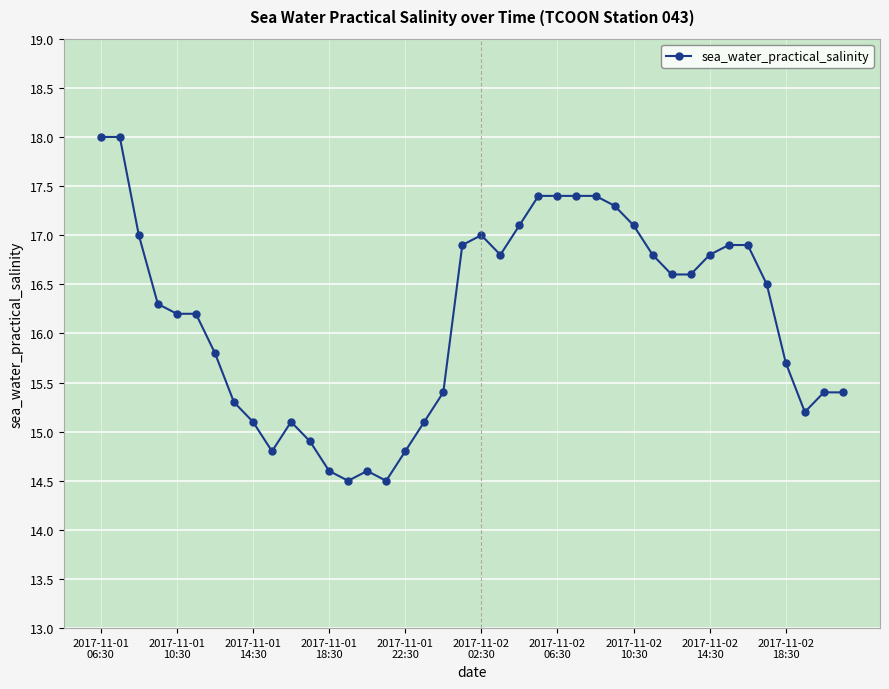

How many data points are less than 16?

17